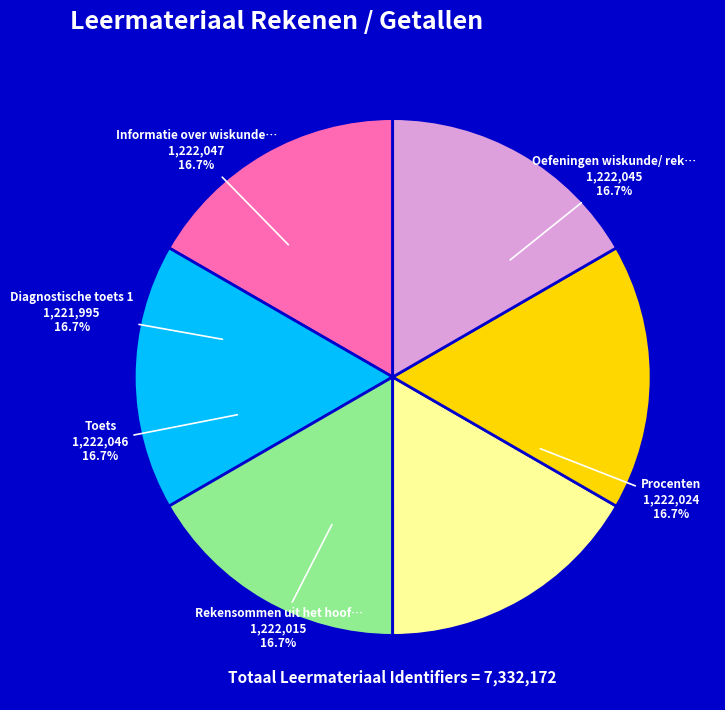

Is there a majority slice in this chart?

No